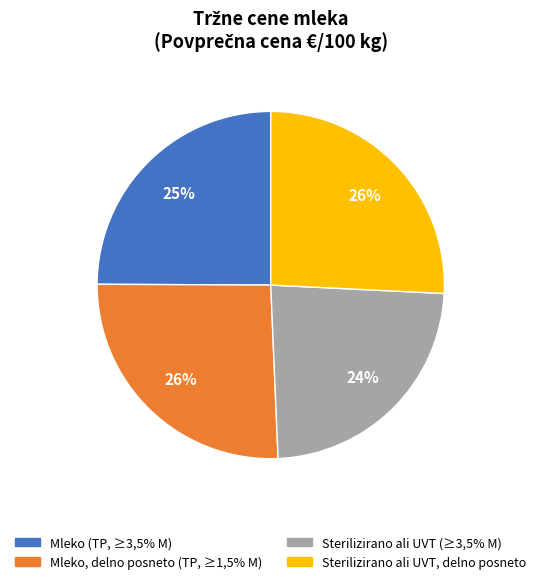

Does any single category account for the majority?

No